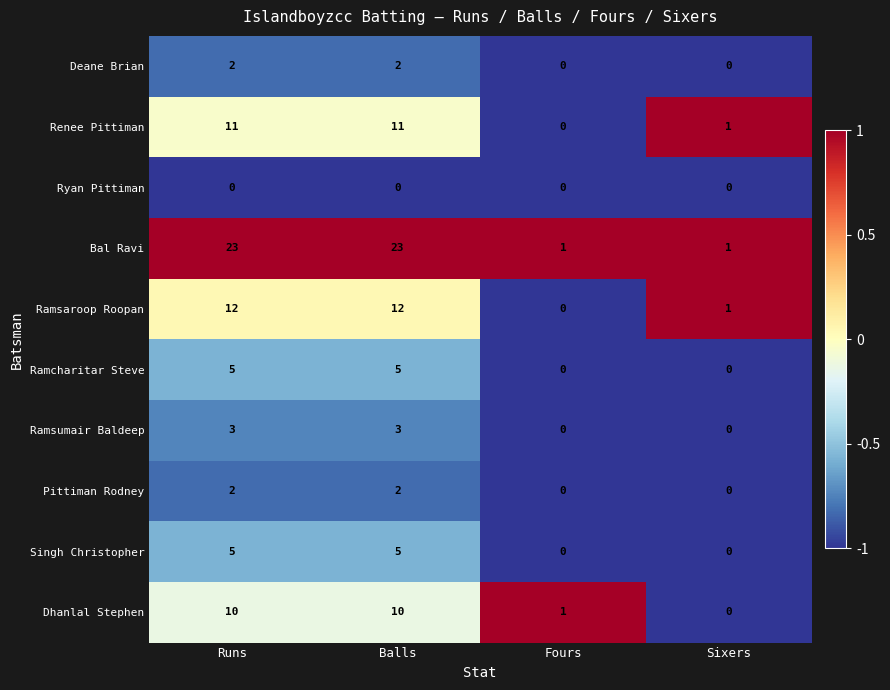

Which series changed the most between Balls and Sixers?

Bal Ravi